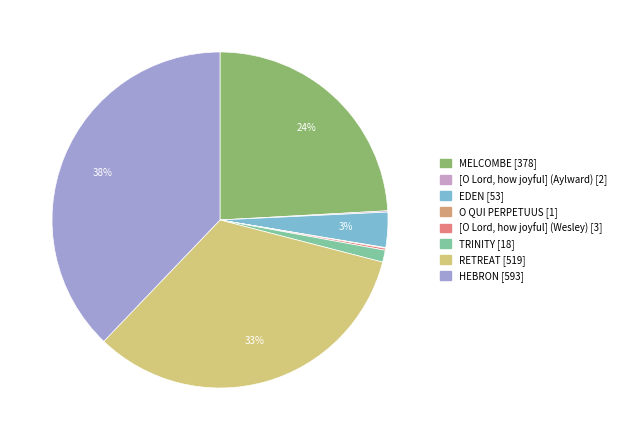

To the nearest percent, what is the average slice percentage?

12%